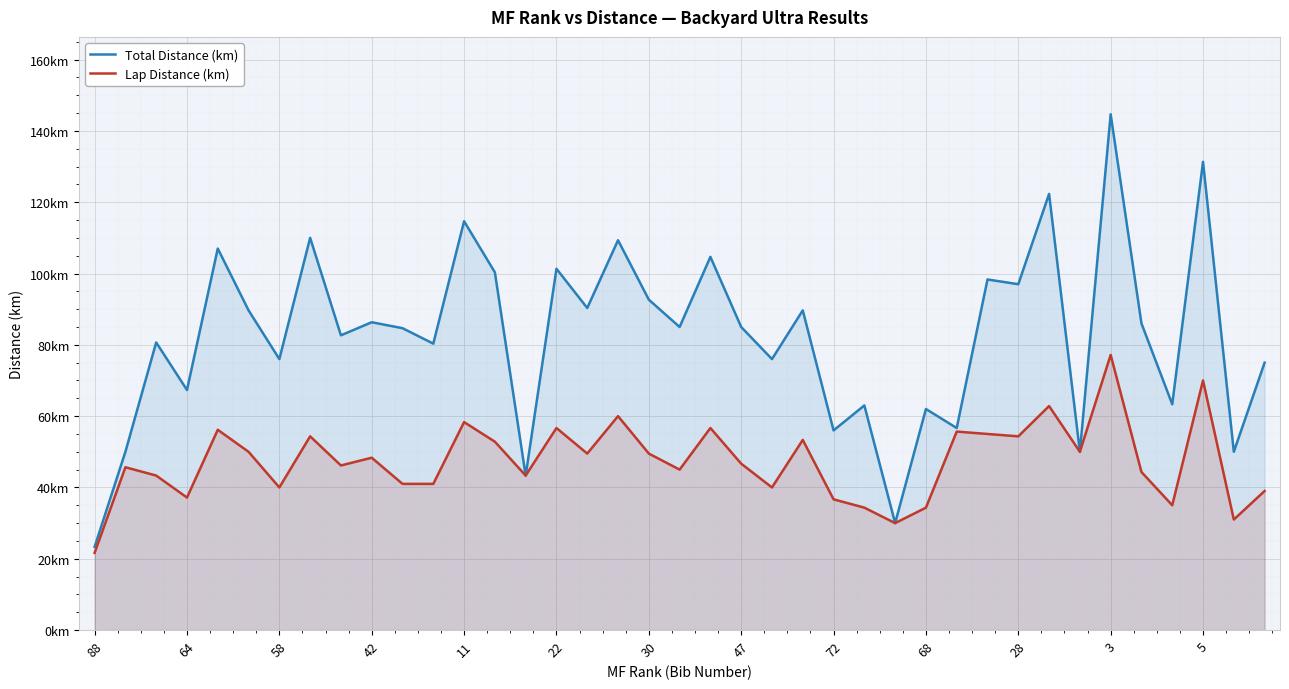

True or false: Total Distance (km) and Lap Distance (km) cross at least once.

False